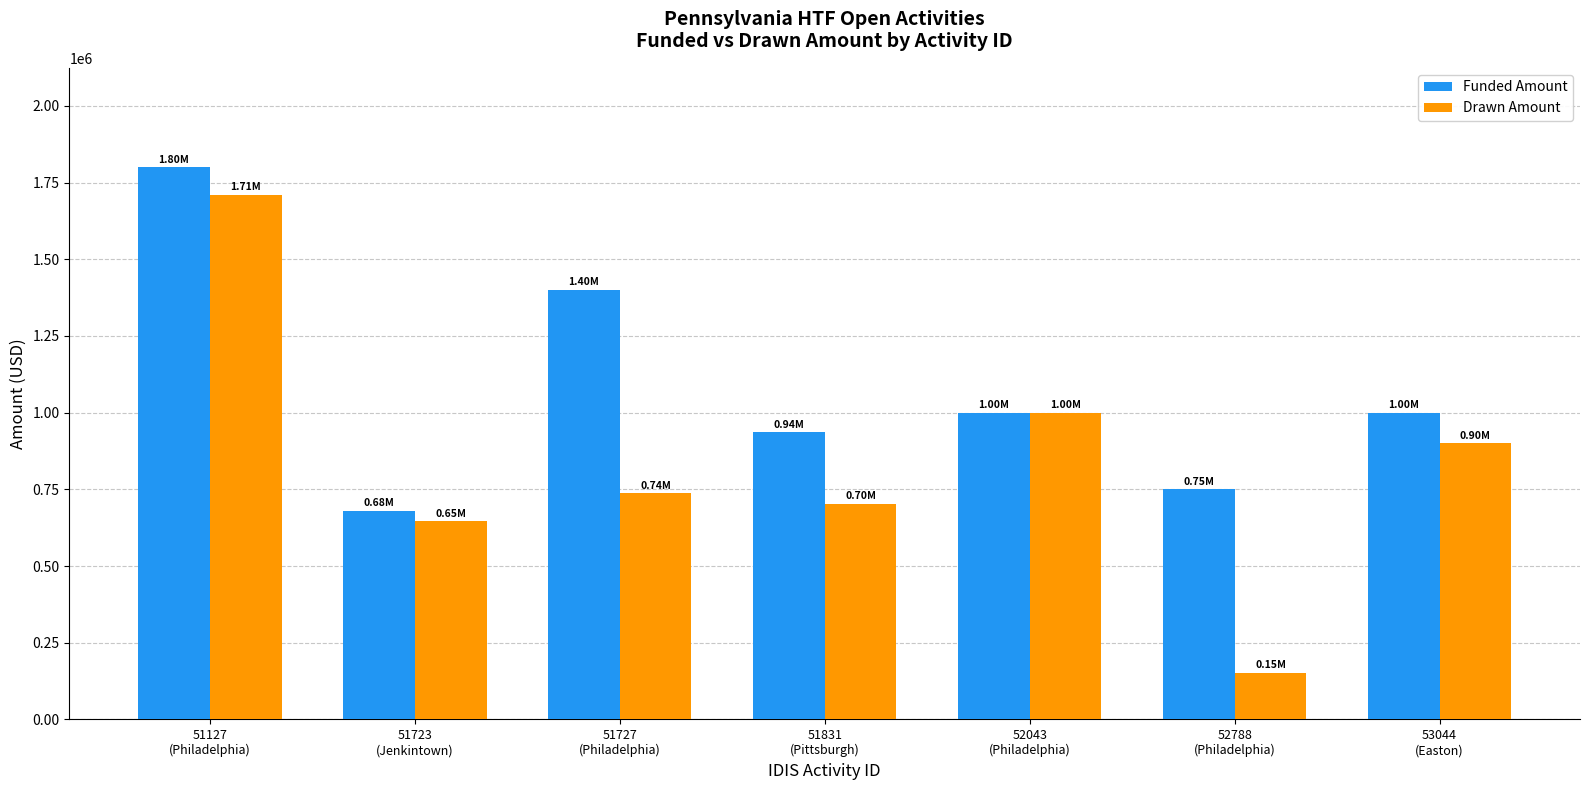

Are the bars grouped side by side (vs. stacked)?

Yes